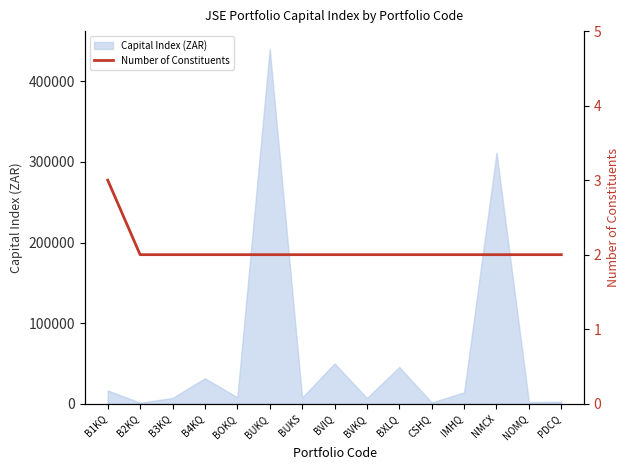

At which label is the value closest to 2?

B2KQ